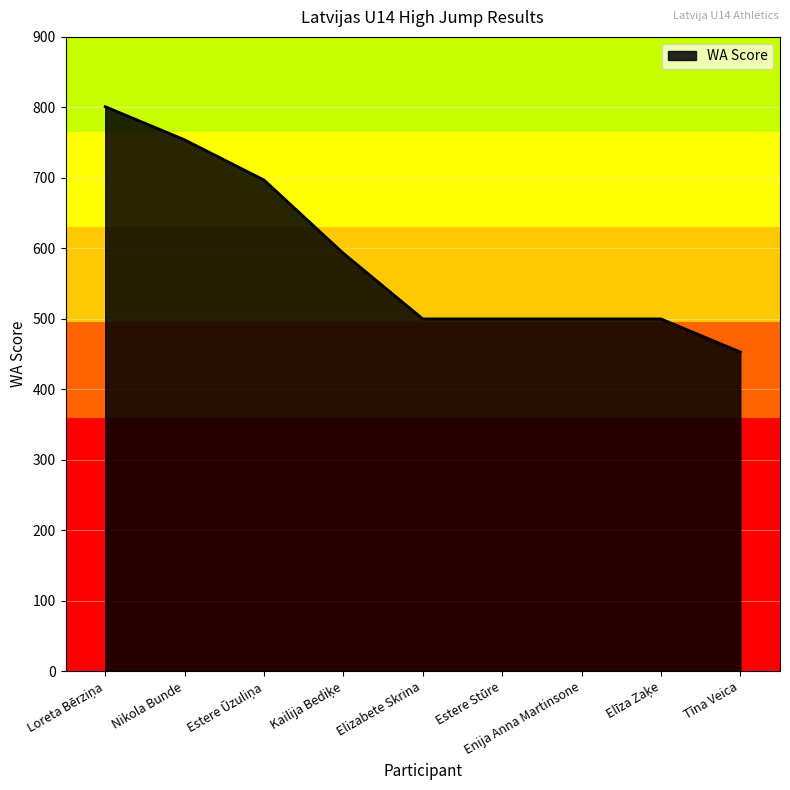

Read the value at Nikola Bunde.

754